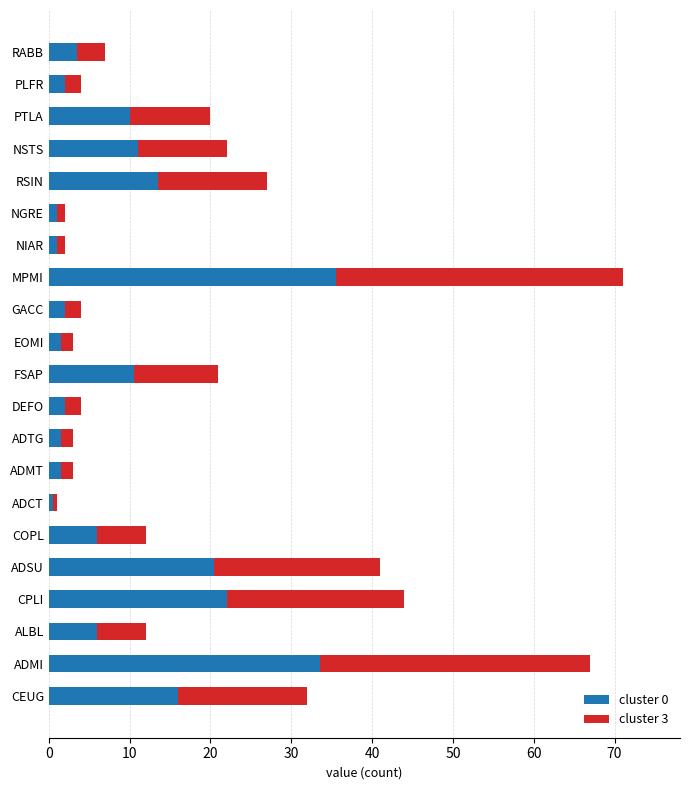

What is the highest value of the cluster 0 series?

35.5